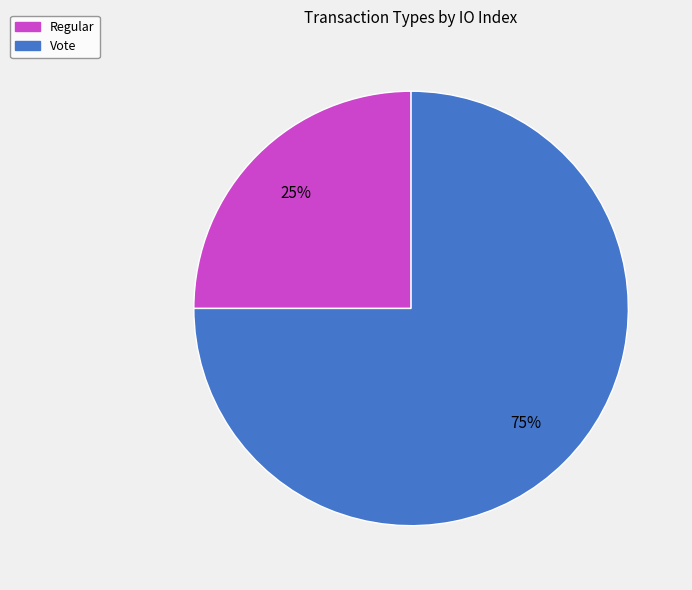

Count the number of slices in the pie.

2